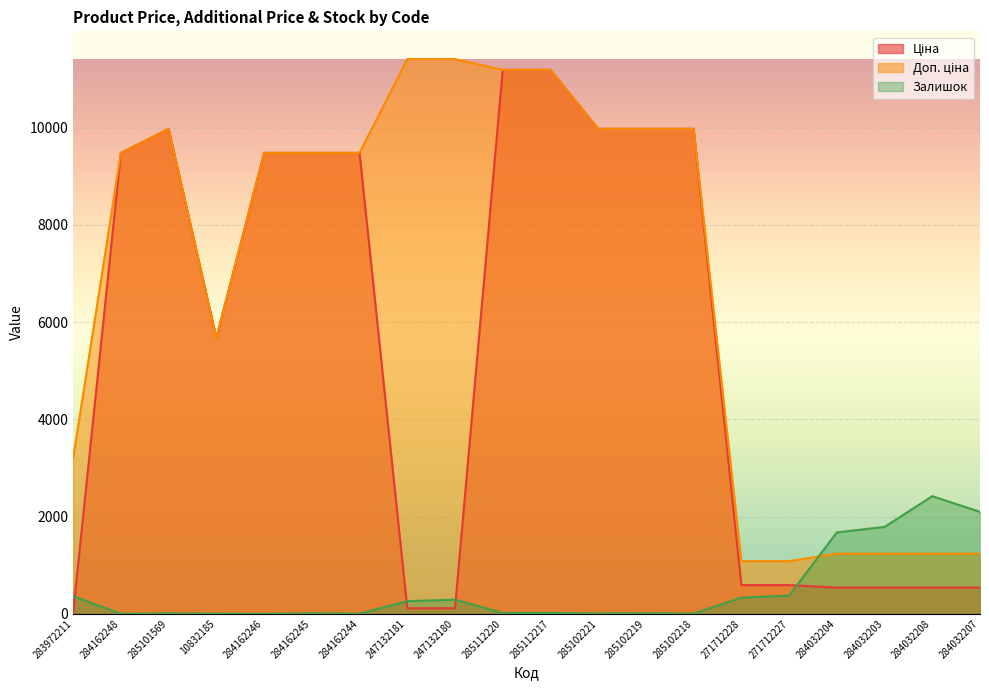

List the series in order of their peak value, lowest first.

Залишок, Ціна, Доп. ціна